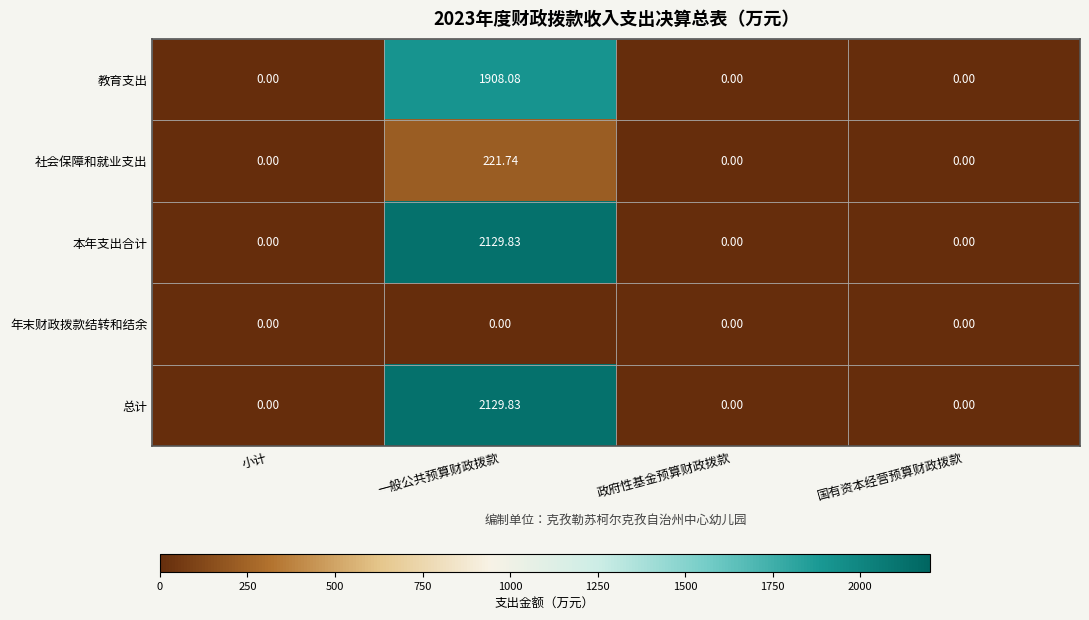

Count the number of data series in this chart.

5